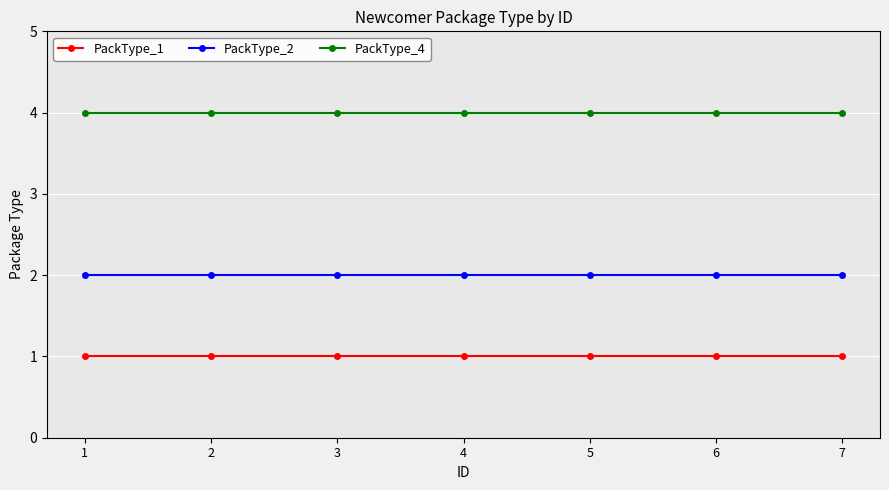

Does the chart have visible grid lines?

Yes